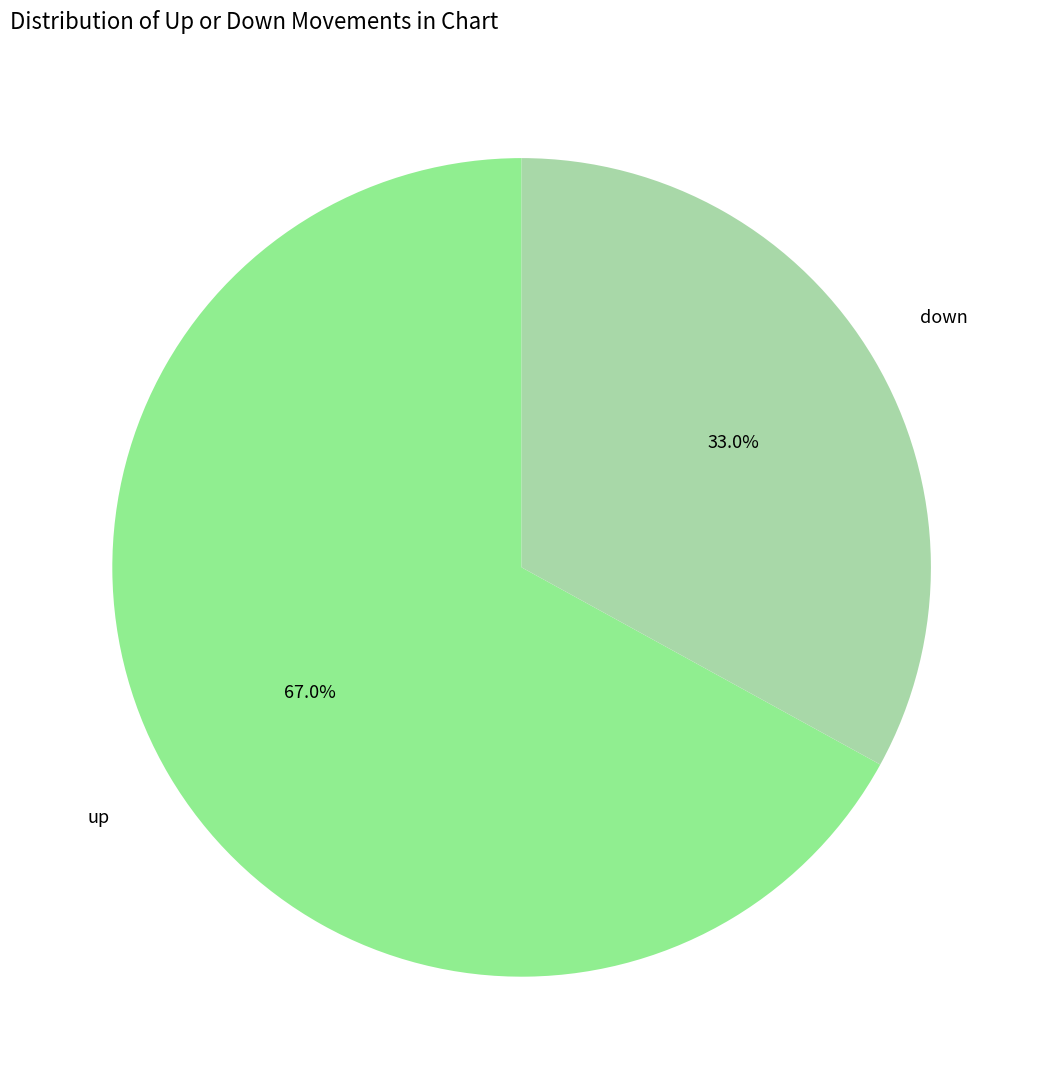

True or false: up accounts for 56% of the total.

False